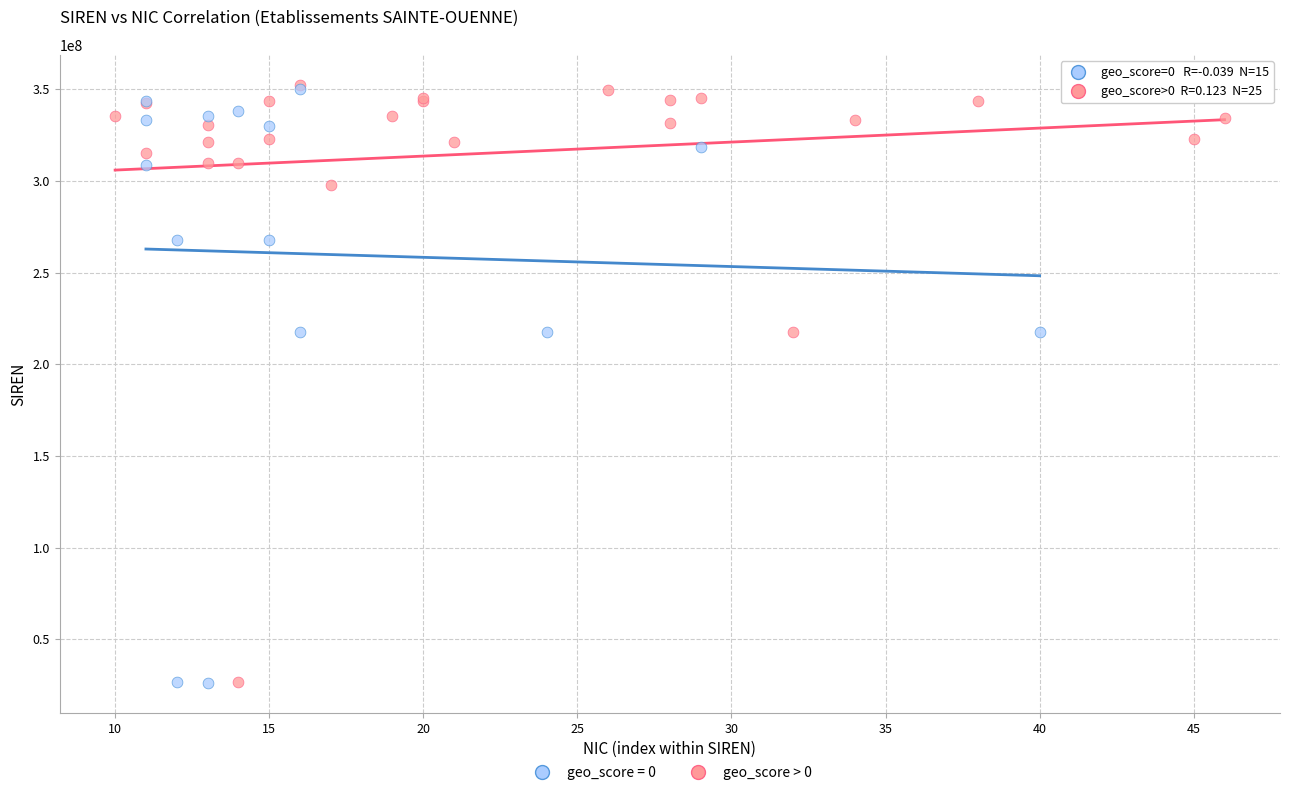

What are all the series names shown in the legend?

geo_score = 0, geo_score > 0